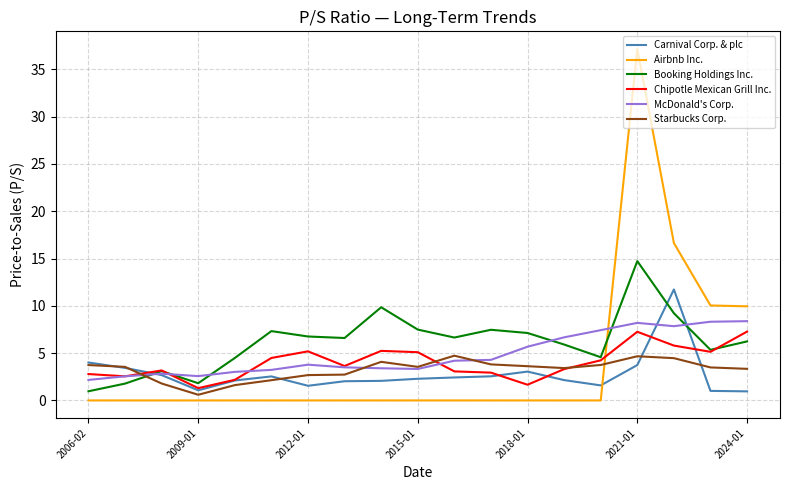

In Airbnb Inc., how many points are higher than both neighbors (excluding endpoints)?

1